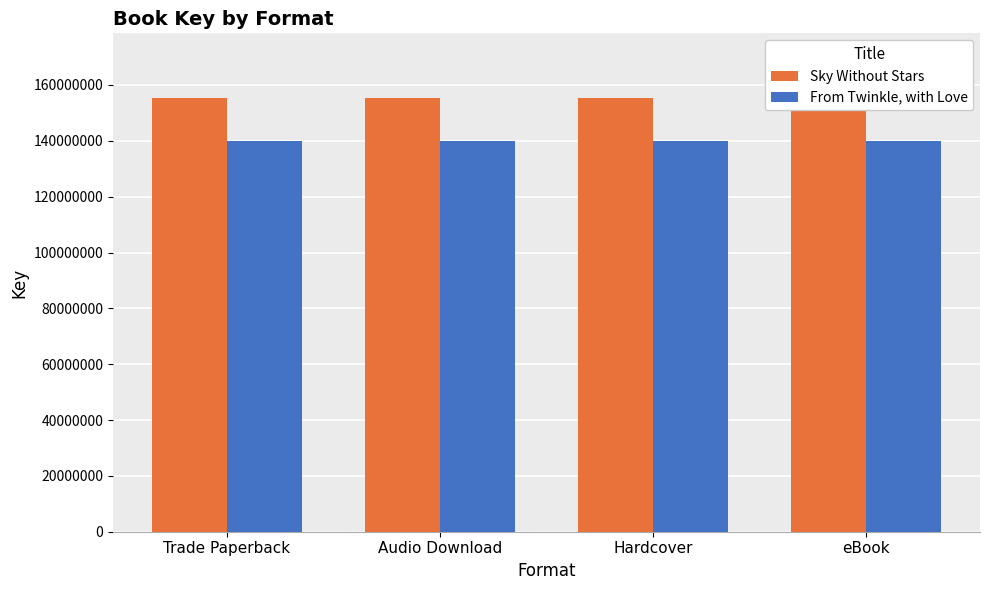

What position from the left is Hardcover?

3